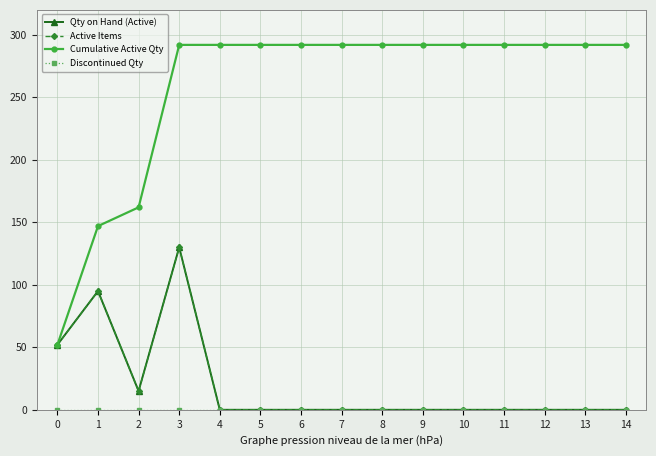

True or false: Cumulative Active Qty and Active Items intersect in this chart.

False